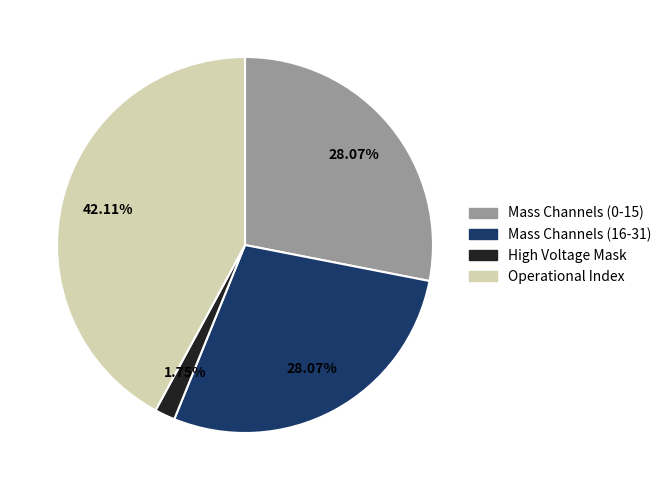

Is there any slice that represents more than half of the pie?

No